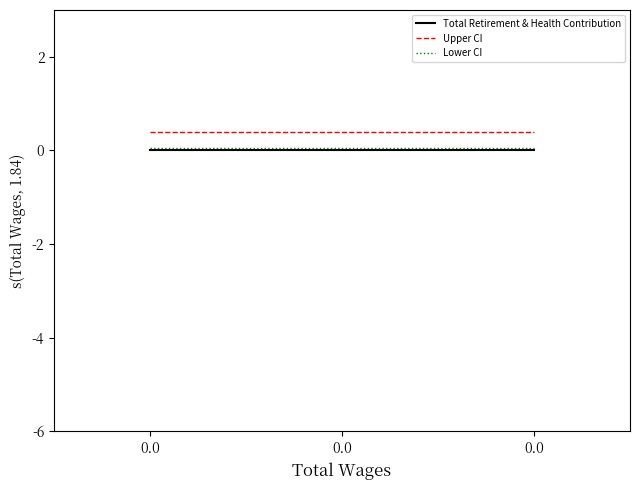

How many lines are shown in the chart?

3